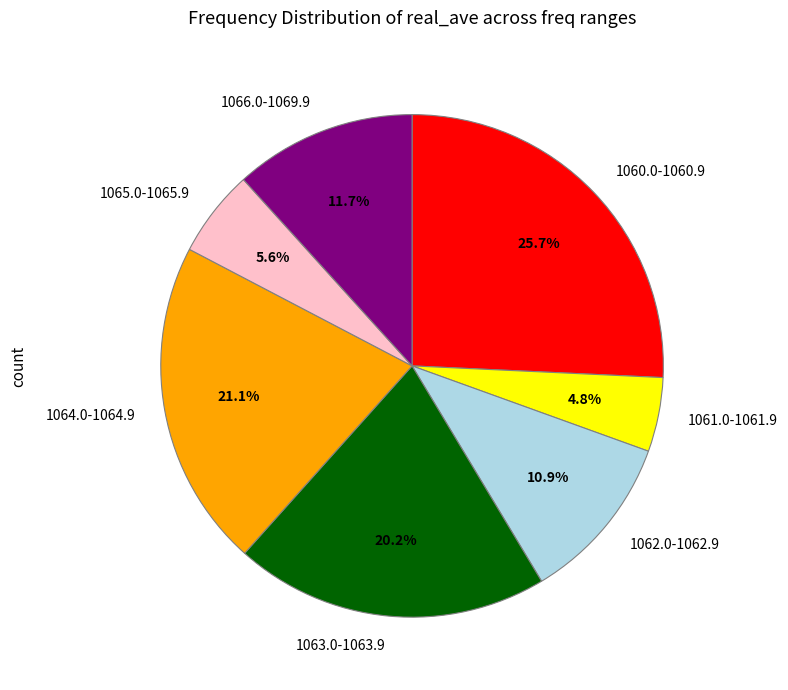

What is the total percentage of 1064.0-1064.9 and 1063.0-1063.9?

41.3%